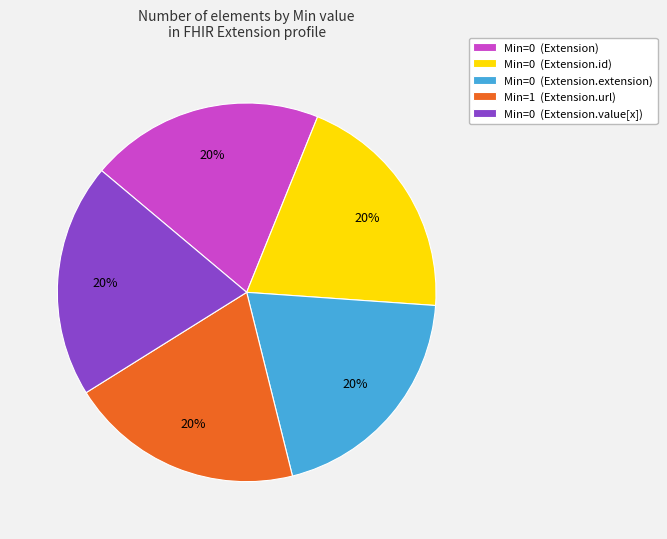

Count the number of slices in the pie.

5